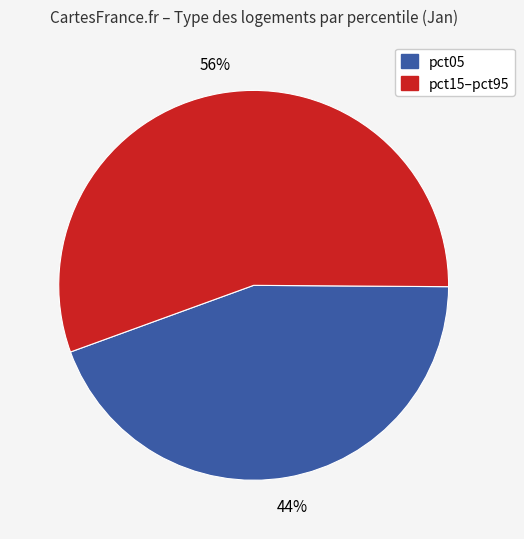

To the nearest percent, what is the average slice percentage?

50%